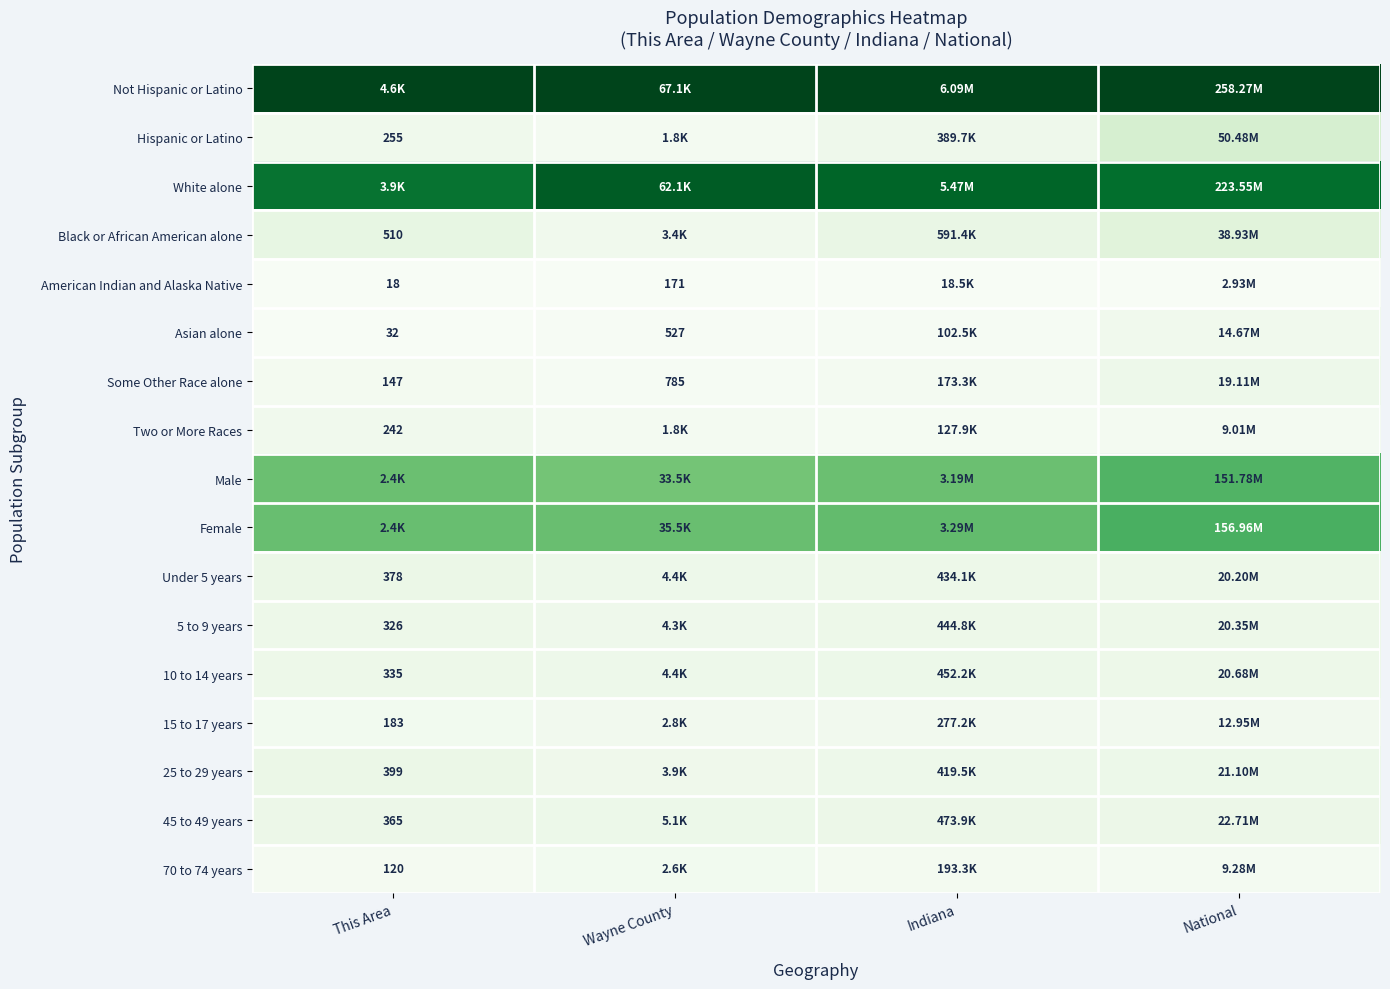

How many series are shown in this chart?

17